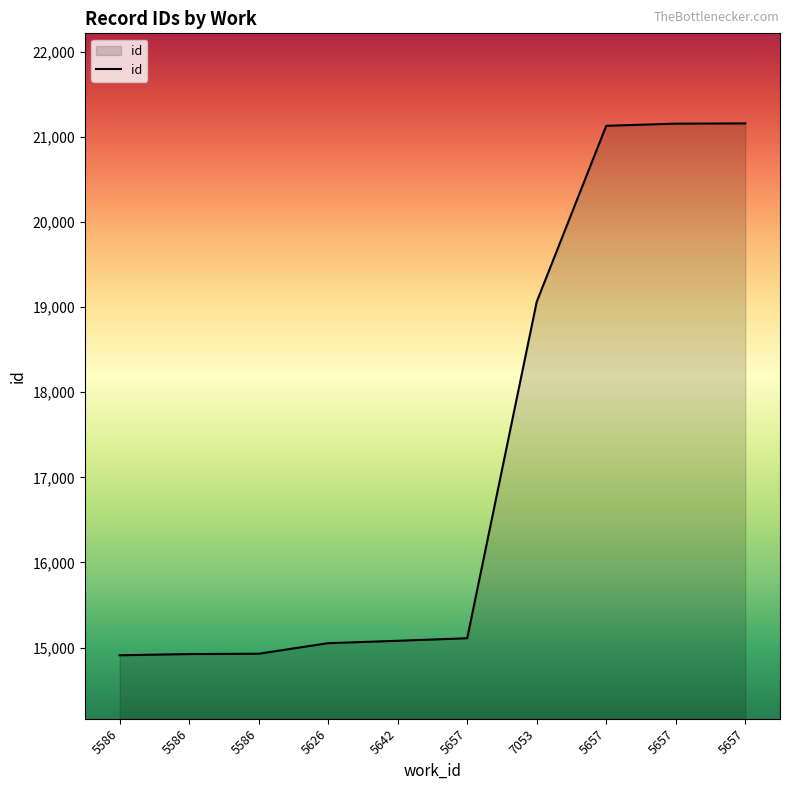

True or false: the data shows 22494 at 5586.

False